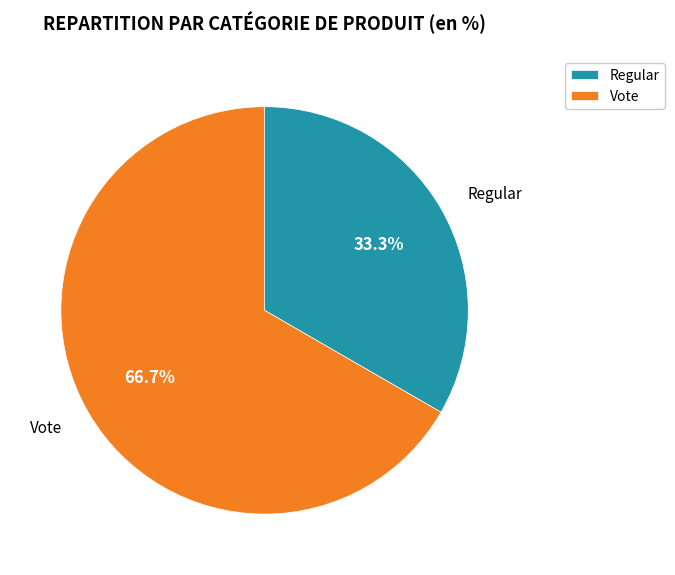

Count the number of slices in the pie.

2